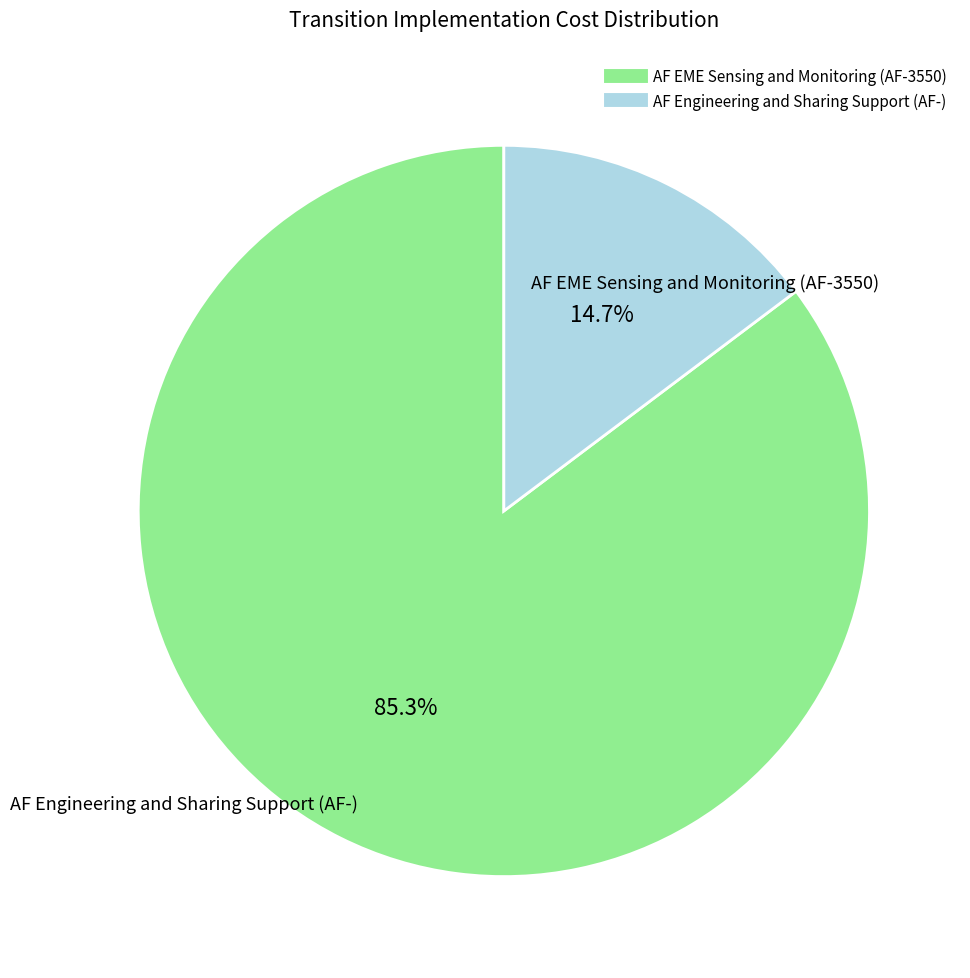

What portion of the pie excludes AF EME Sensing and Monitoring (AF-3550)?

14.7%